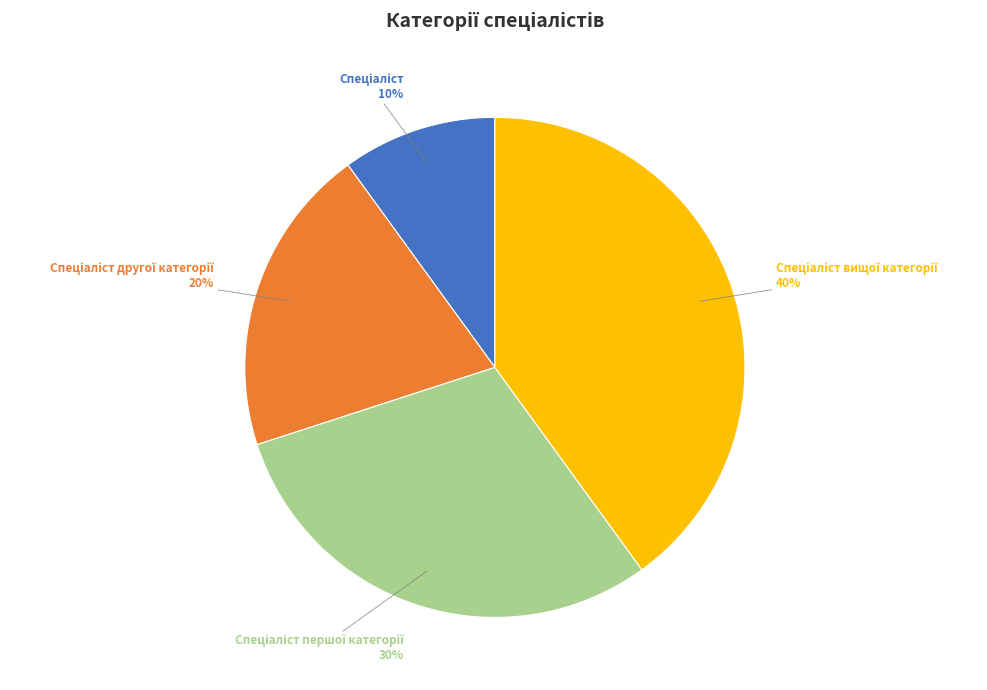

To the nearest percent, what is the average slice percentage?

25%